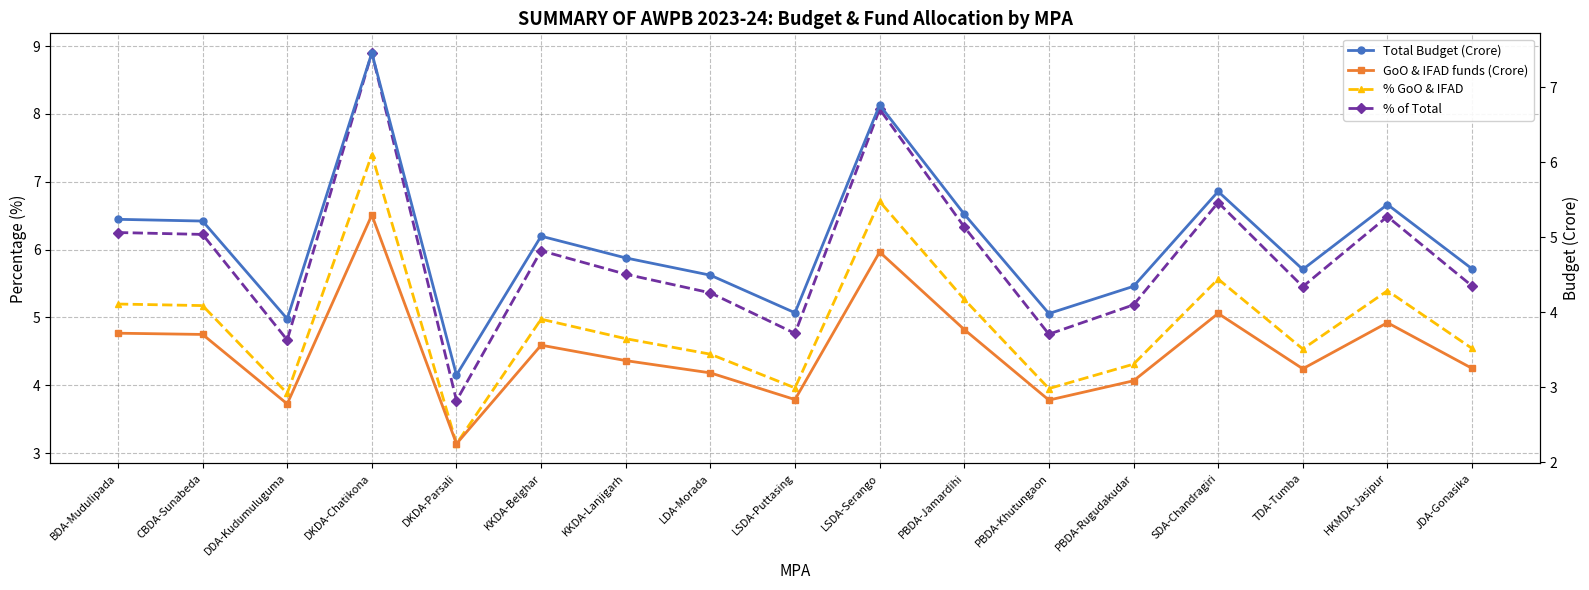

What is the label of the 9th point from the right?

LSDA-Puttasing